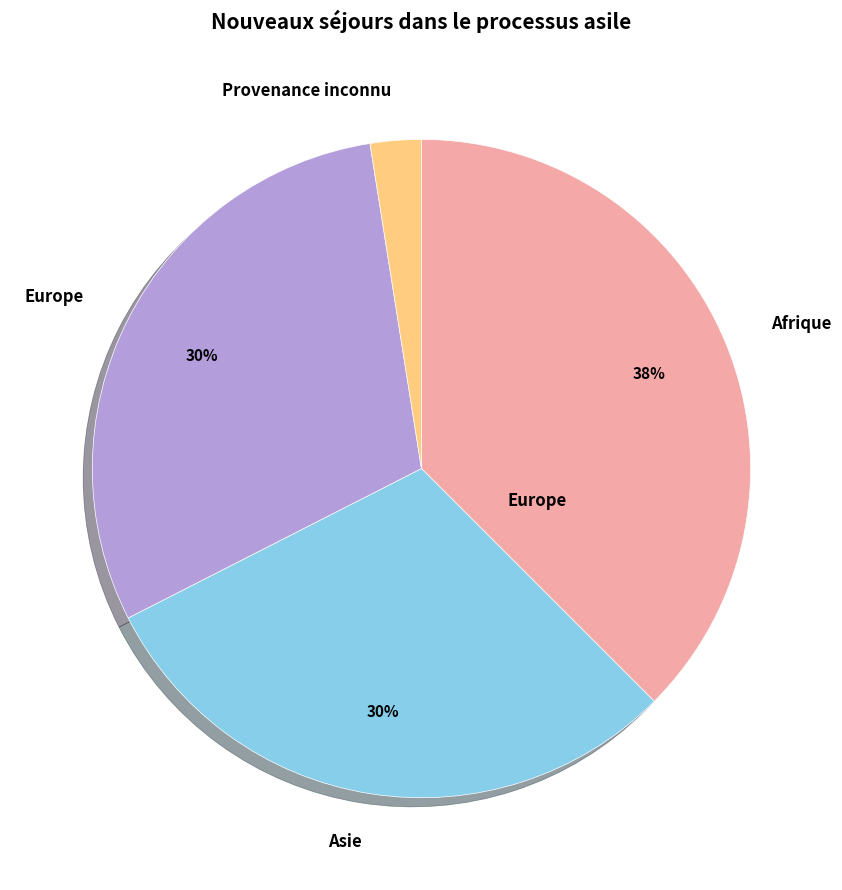

How many slices are in this pie chart?

4